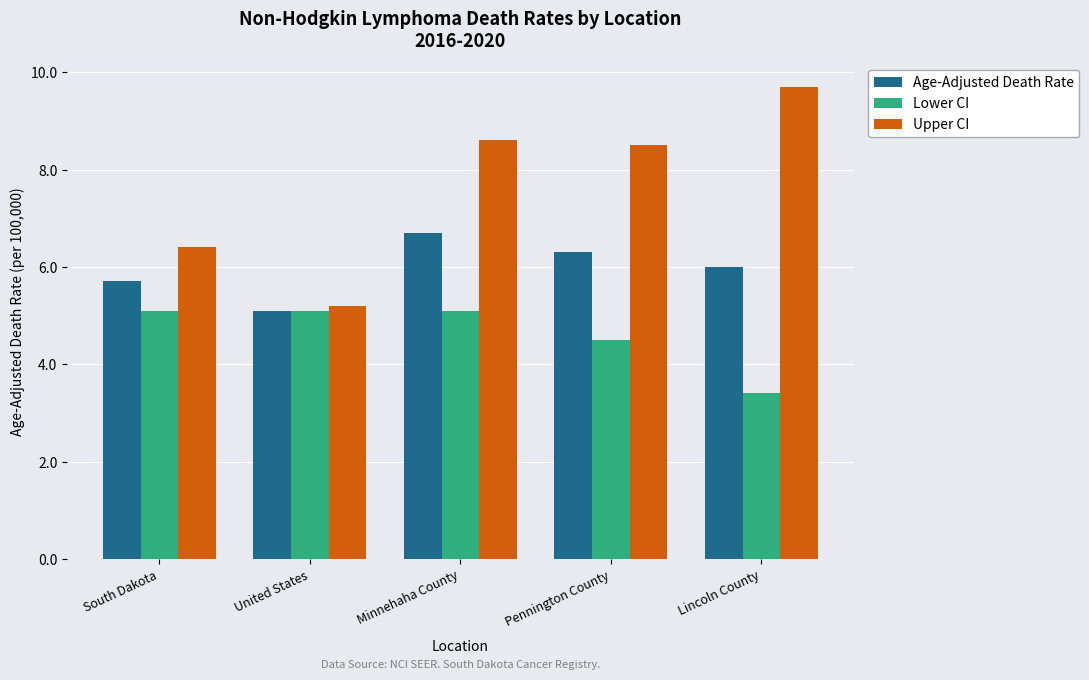

What is the sum of all Upper CI values?

38.4